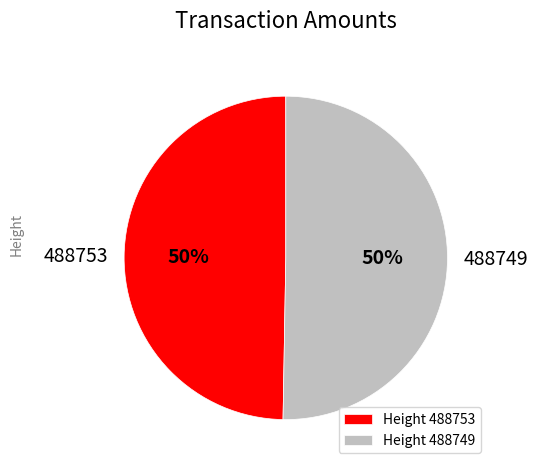

Between 488749 and 488753, which is larger?

488749